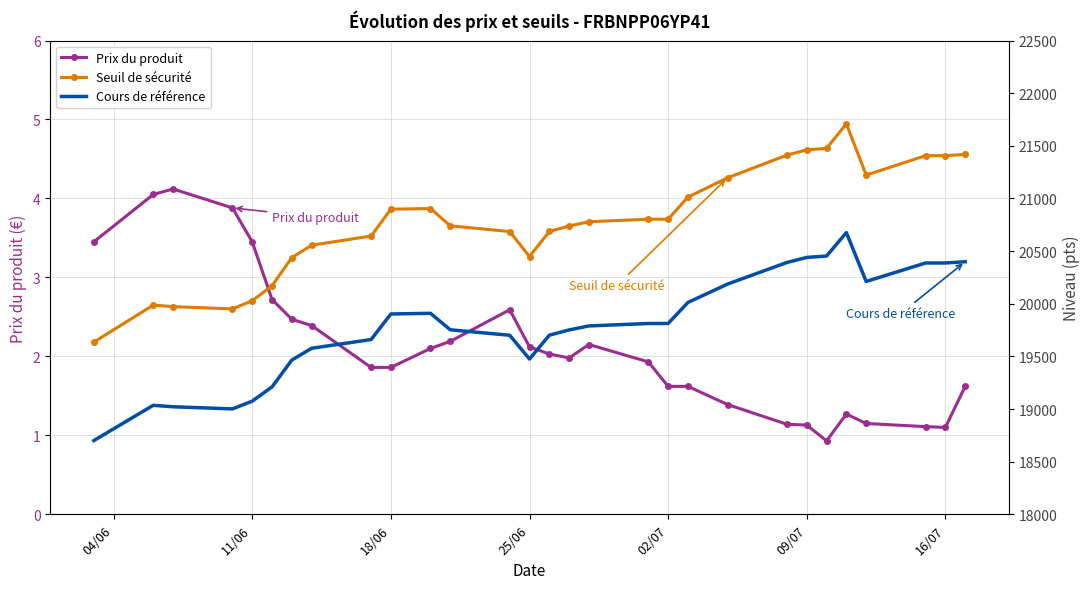

The value of Prix du produit at 16/07 is 0.4. True or false?

False